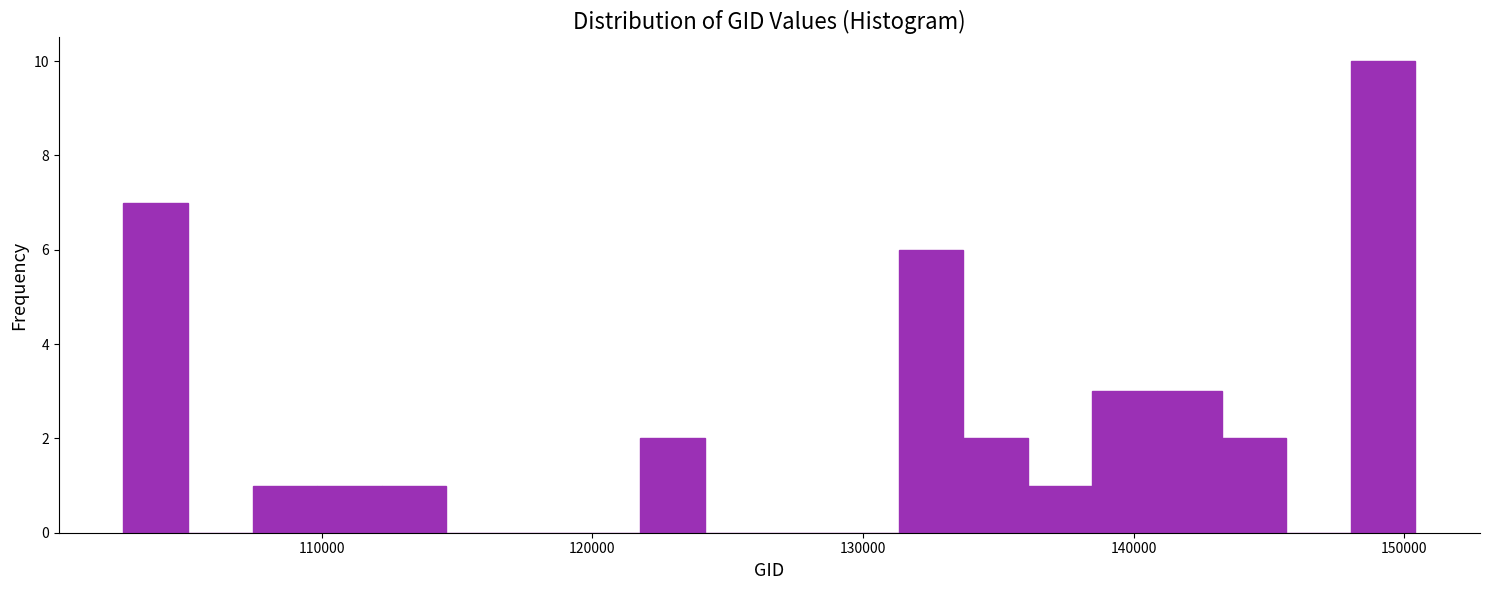

Read against the x-axis, roughly where is the centre of the tallest bar?

149000